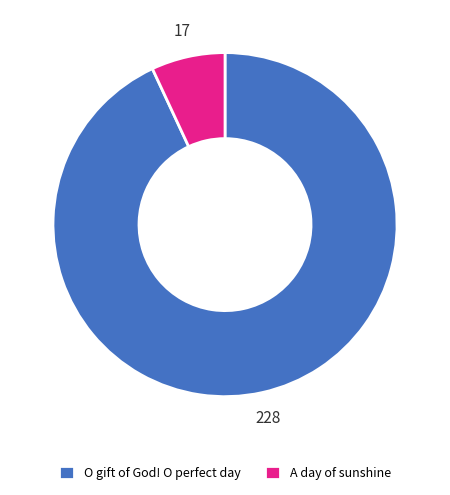

Combined, do A day of sunshine and O gift of God! O perfect day account for over 50%?

Yes